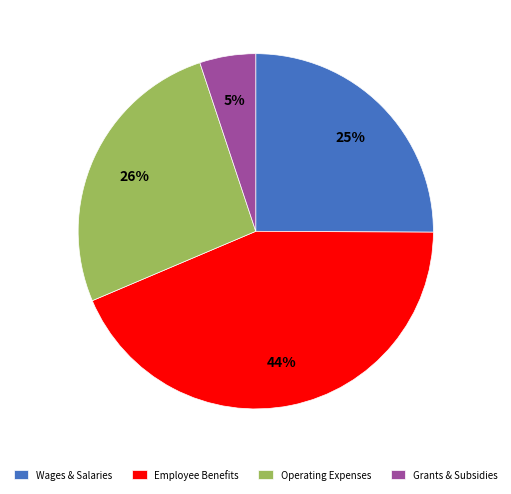

Combined, do Employee Benefits and Wages & Salaries account for over 50%?

Yes